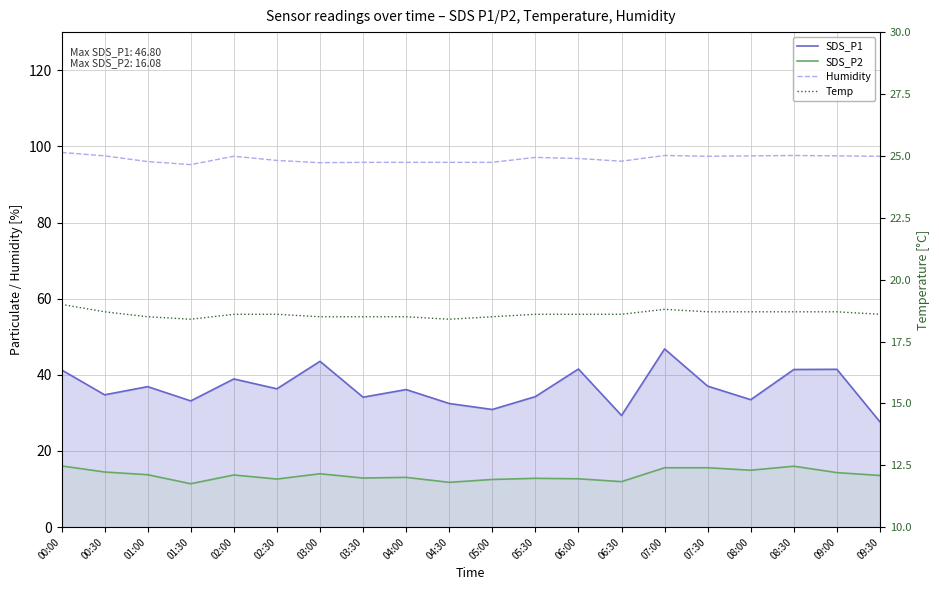

What is the label of the 13th point from the left?

06:00